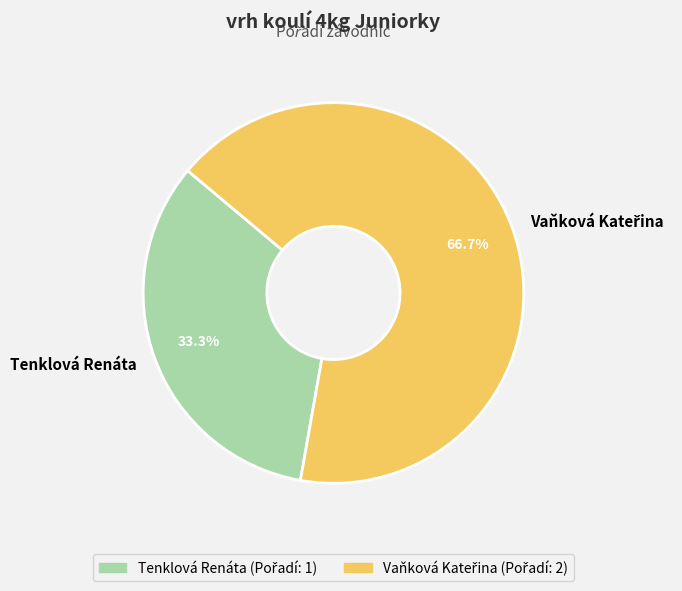

Which category has the smallest portion of the pie?

Tenklová Renáta